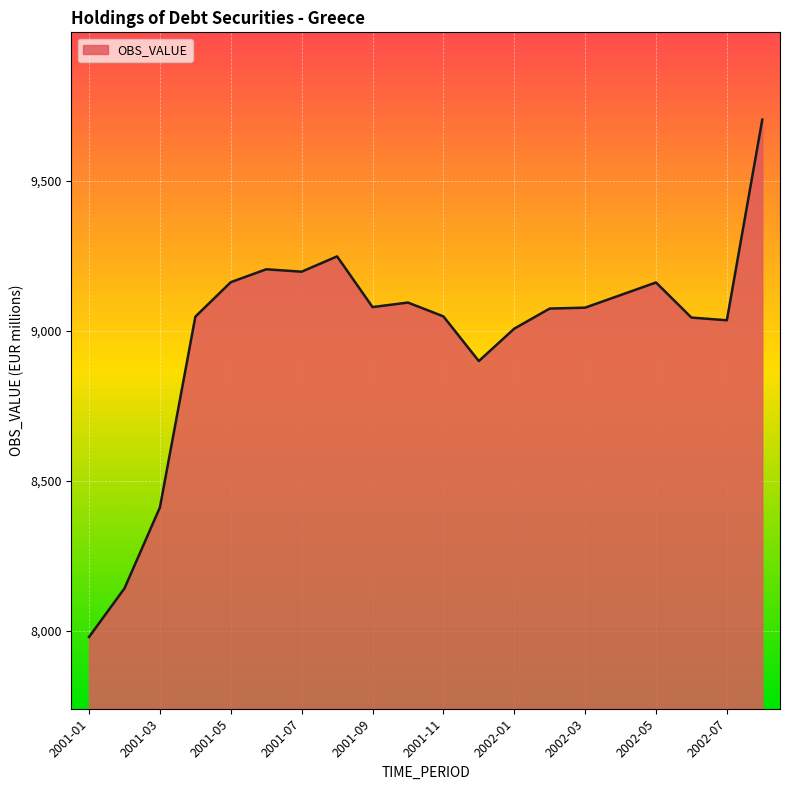

What is the difference between the maximum and minimum values?

1725